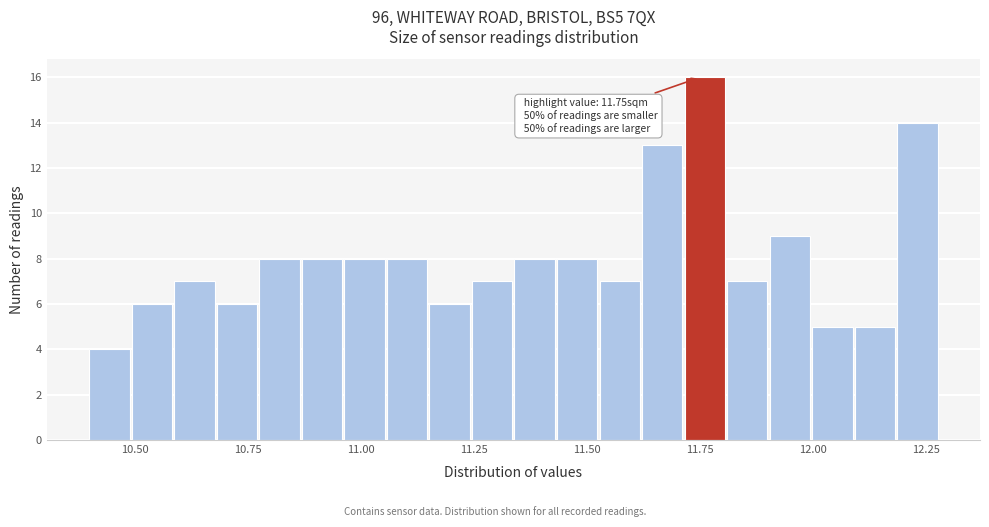

Around what value on the x-axis is the tallest bar? Give the approximate position of its centre, as read against the axis.

11.75